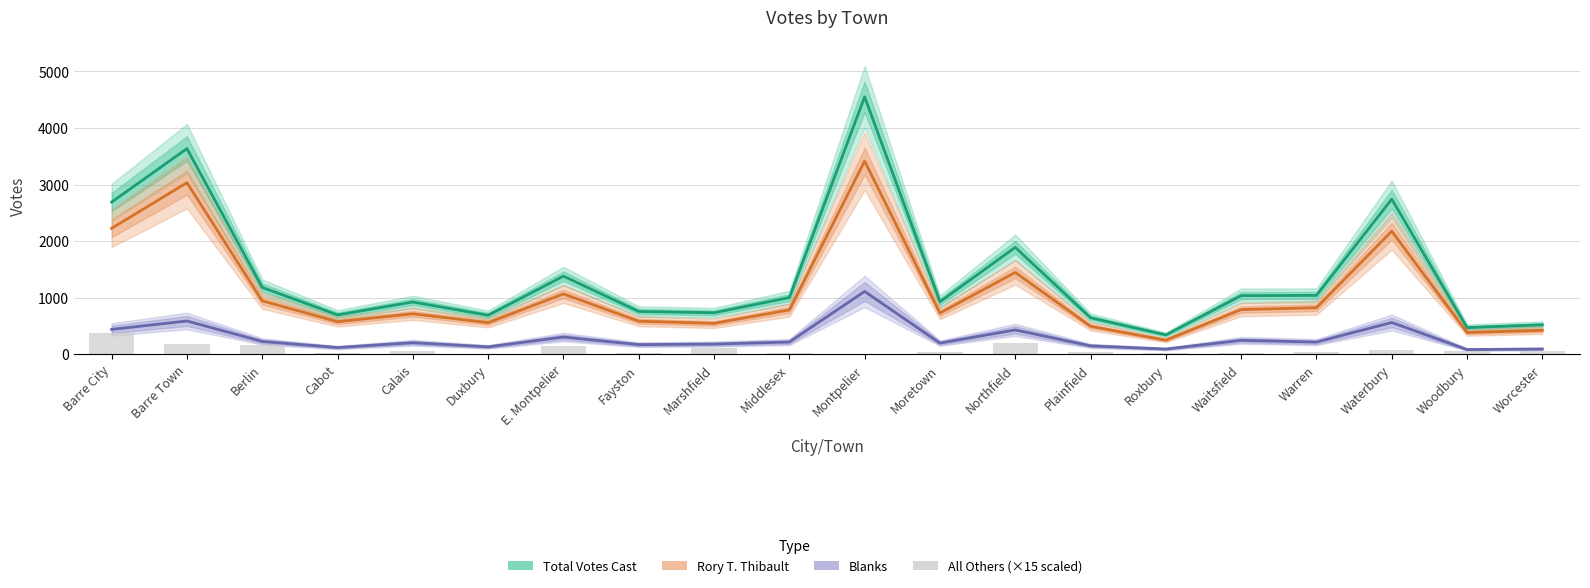

Rank the series by their average value, from highest to lowest.

Total Votes Cast, Rory T. Thibault, Blanks, All Others (×15 scaled)